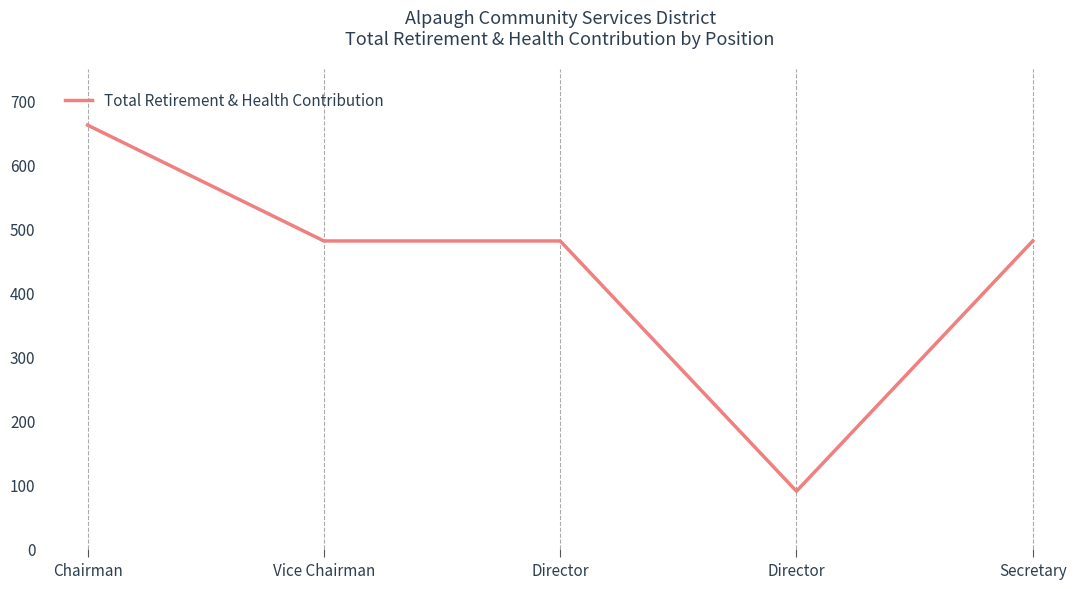

At which category does the data reach its first local valley?

Director